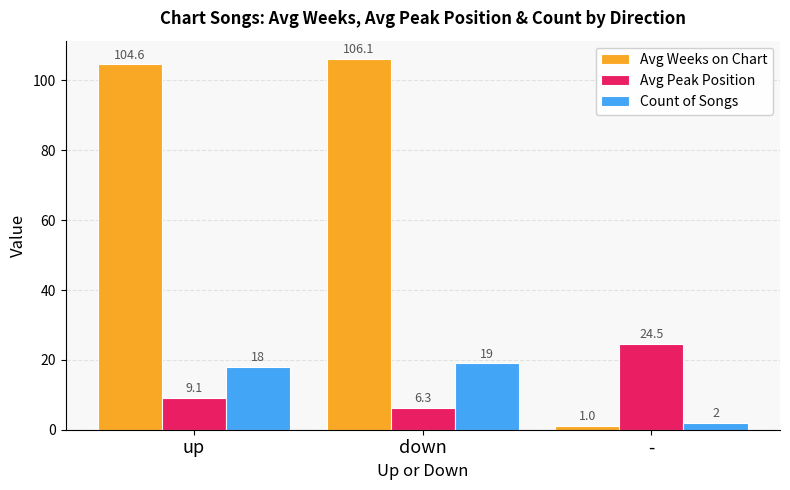

At which category does the chart reach its peak across all series?

down